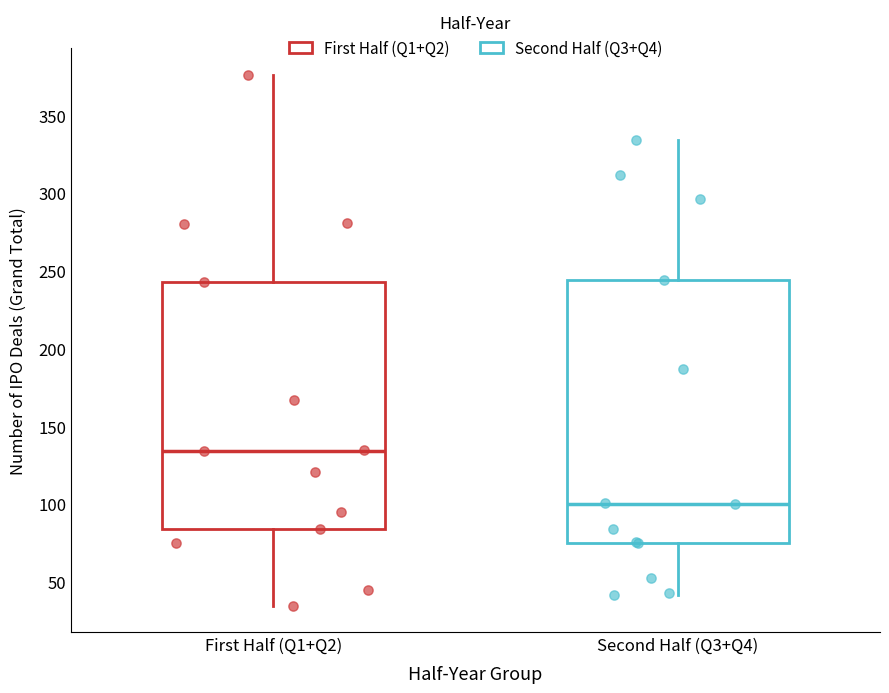

Which box is the tallest, from its lower edge to its upper edge?

Second Half (Q3+Q4)